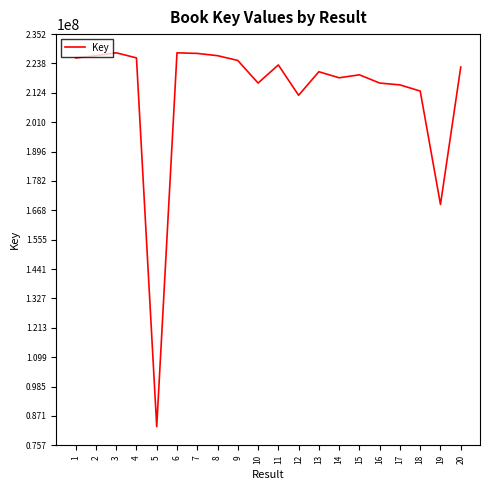

The chart shows a value of 47364177 at 7. True or false?

False